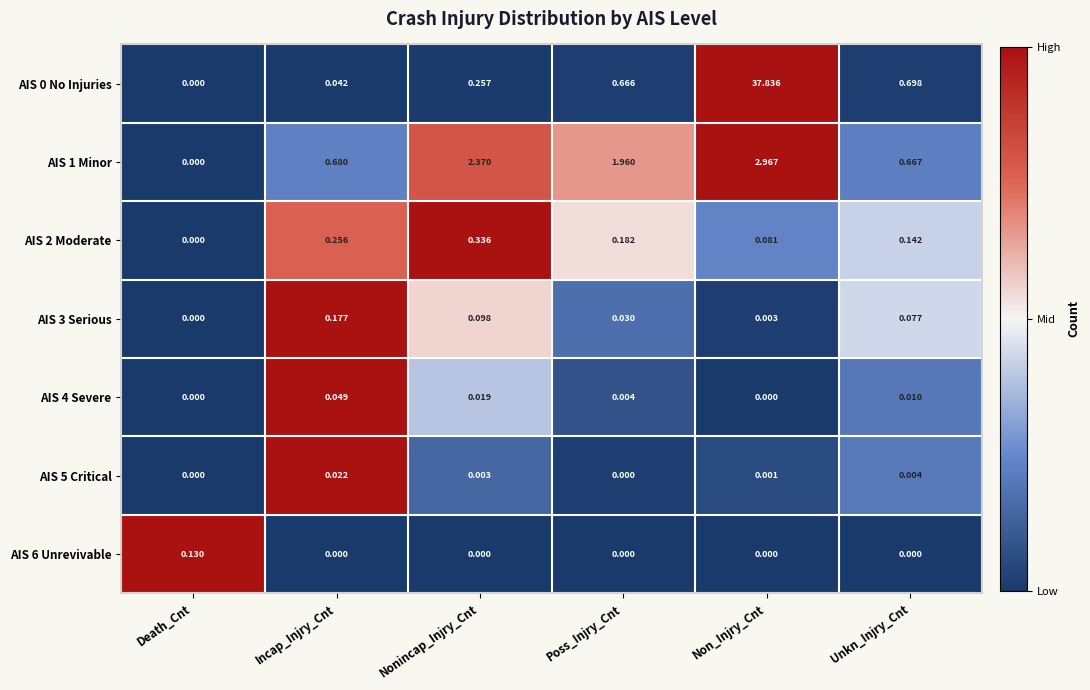

Is the value of AIS 4 Severe at Death_Cnt greater than the value of AIS 1 Minor at Poss_Injry_Cnt?

No